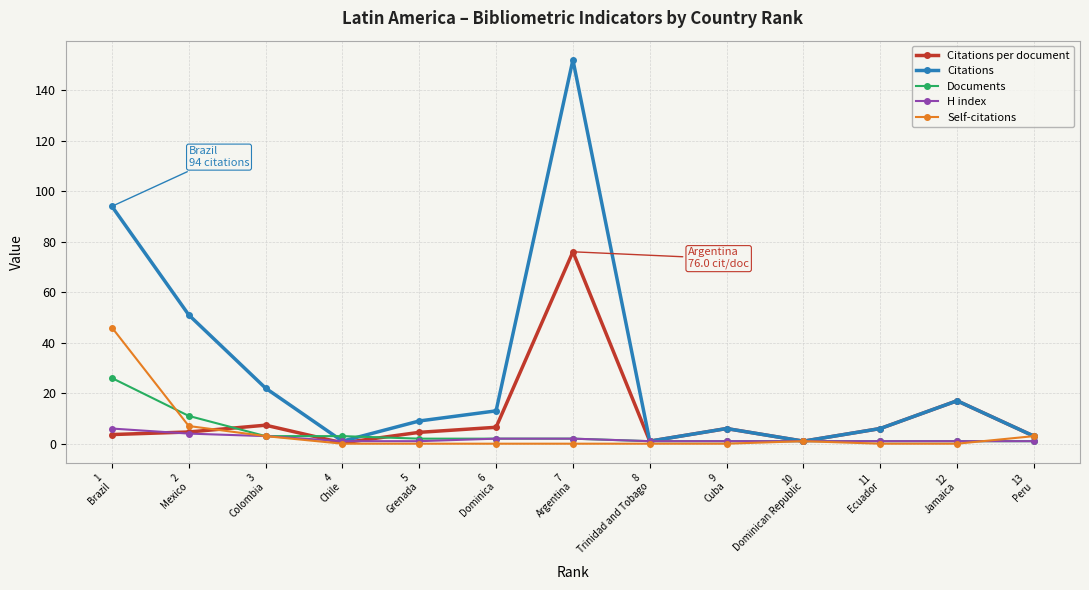

What is the label of the 4th point from the left?

4
Chile